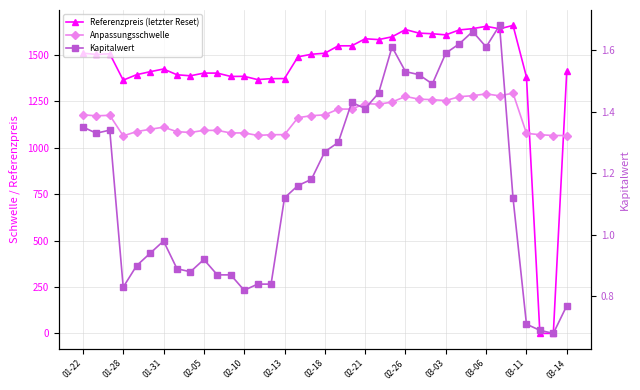

The value of Kapitalwert at 20 is 1.4. True or false?

True